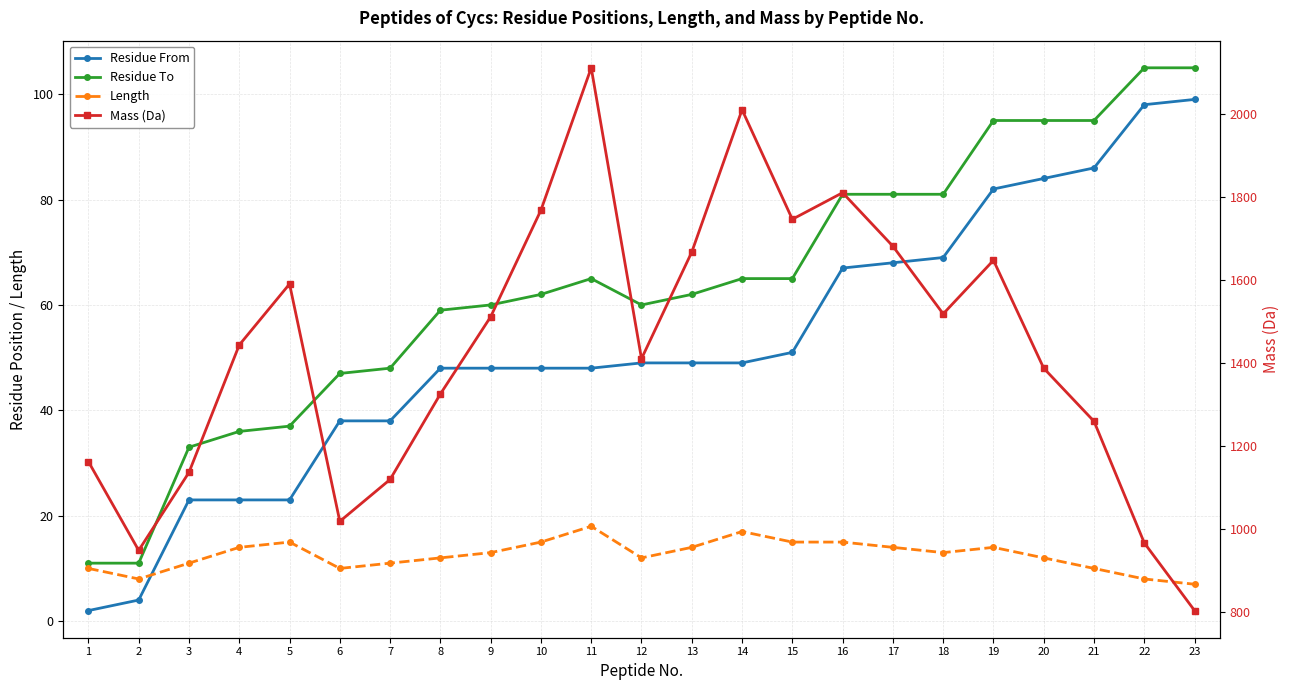

True or false: Length and Residue To intersect in this chart.

False